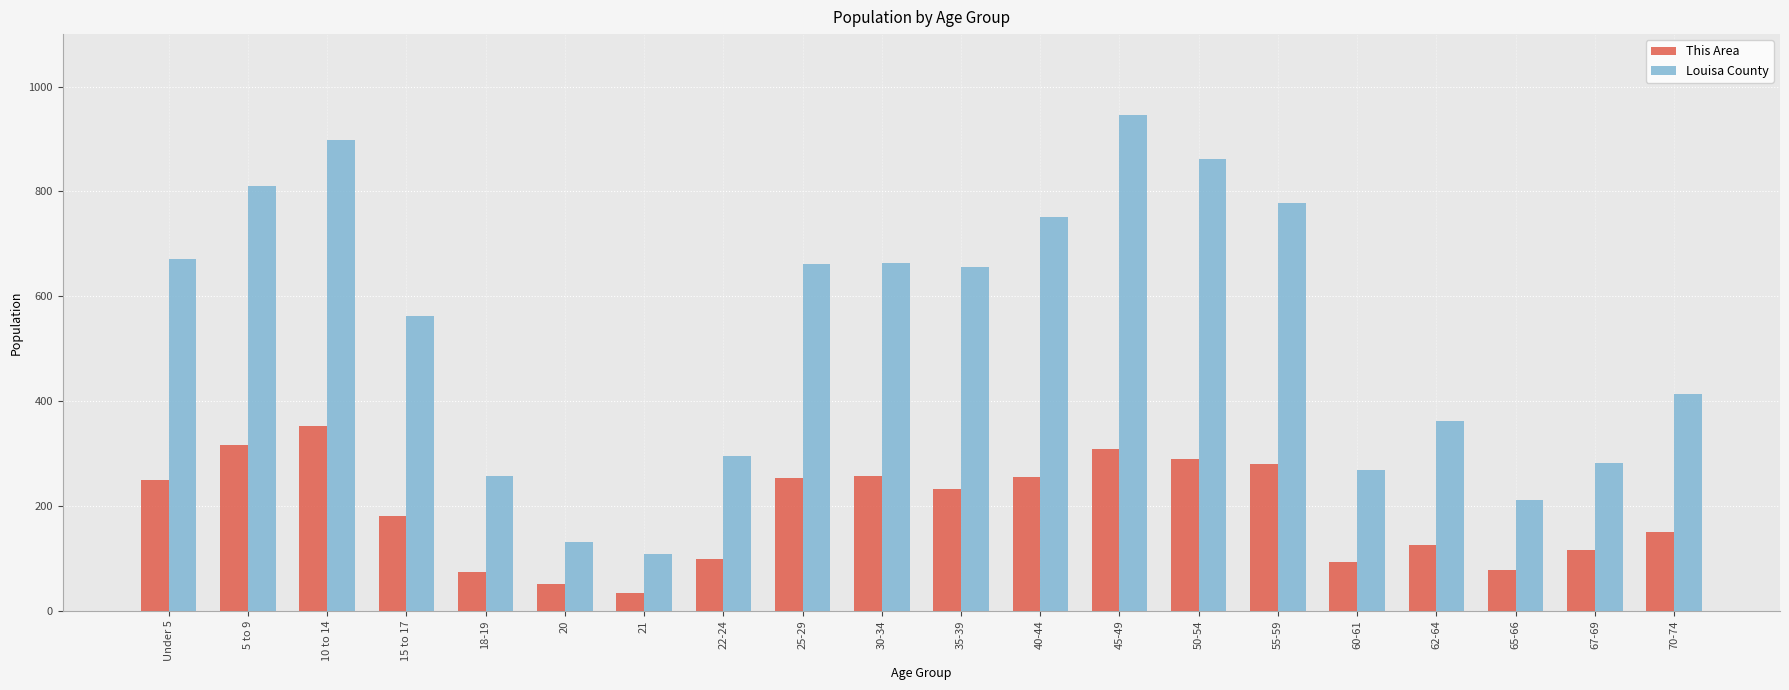

What is the spread (max minus min) of values at 55-59?

497